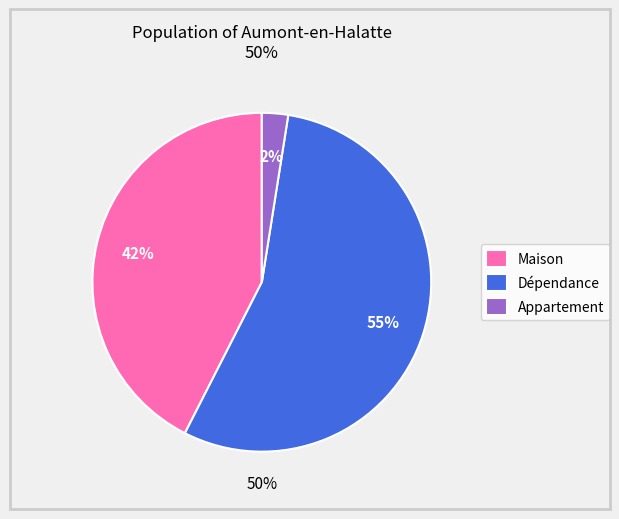

Is it true that Maison is 42% of the pie?

True